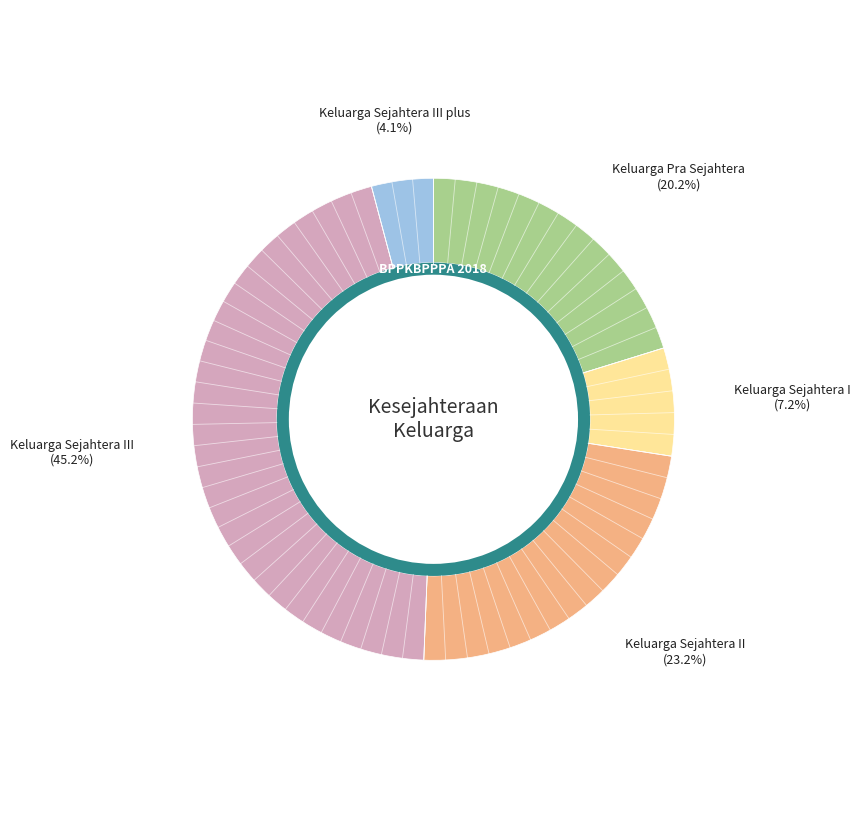

Count the number of slices in the pie.

5